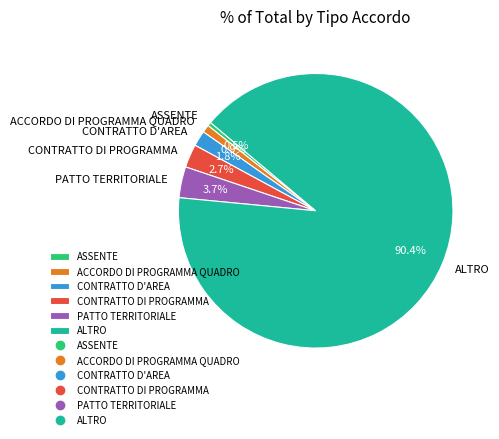

Combined, what portion of the pie is CONTRATTO DI PROGRAMMA and ACCORDO DI PROGRAMMA QUADRO?

3.7%